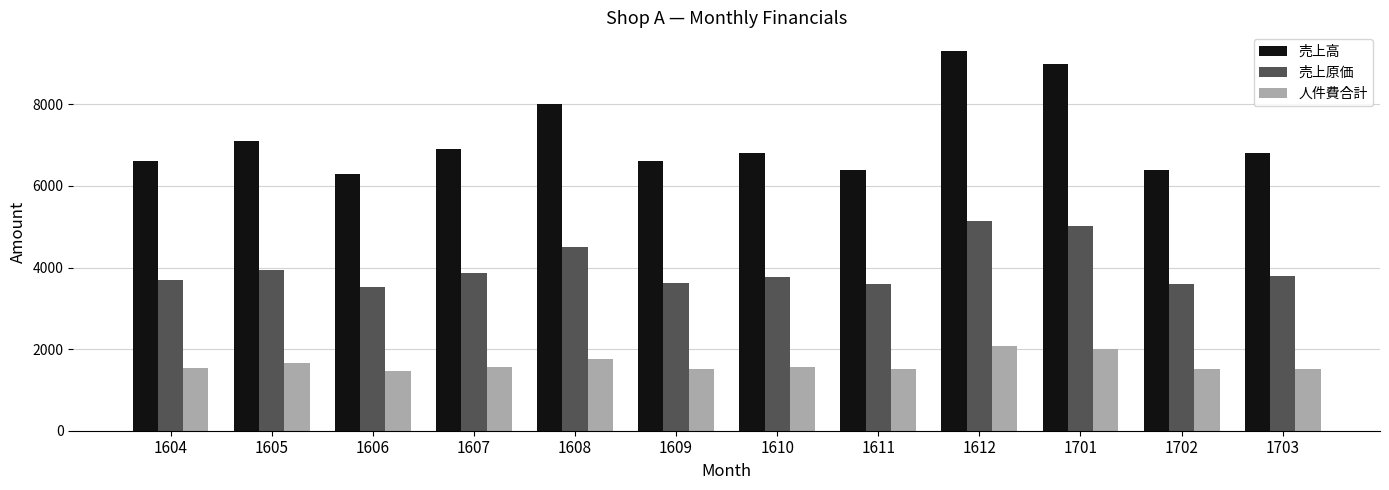

The value of 売上高 at 1608 is 1731. True or false?

False